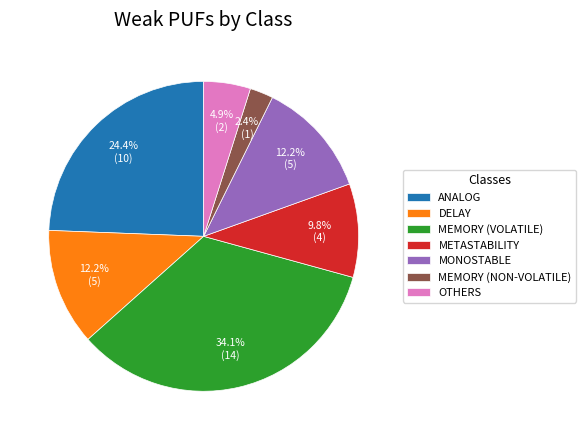

How many slices are in this pie chart?

7